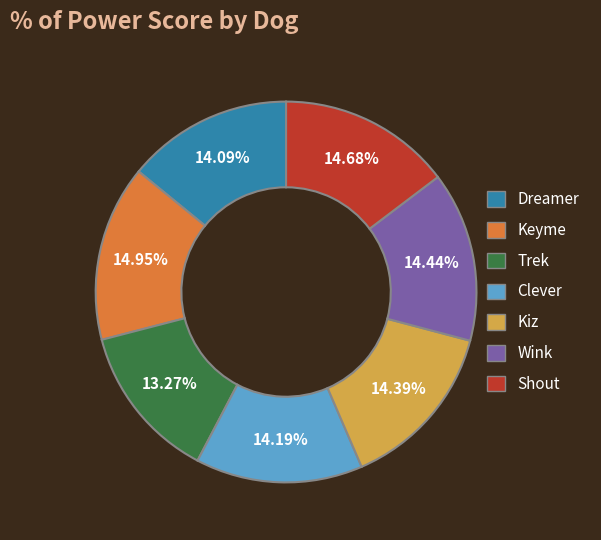

To the nearest percent, what percentage of the pie is Kiz?

14%